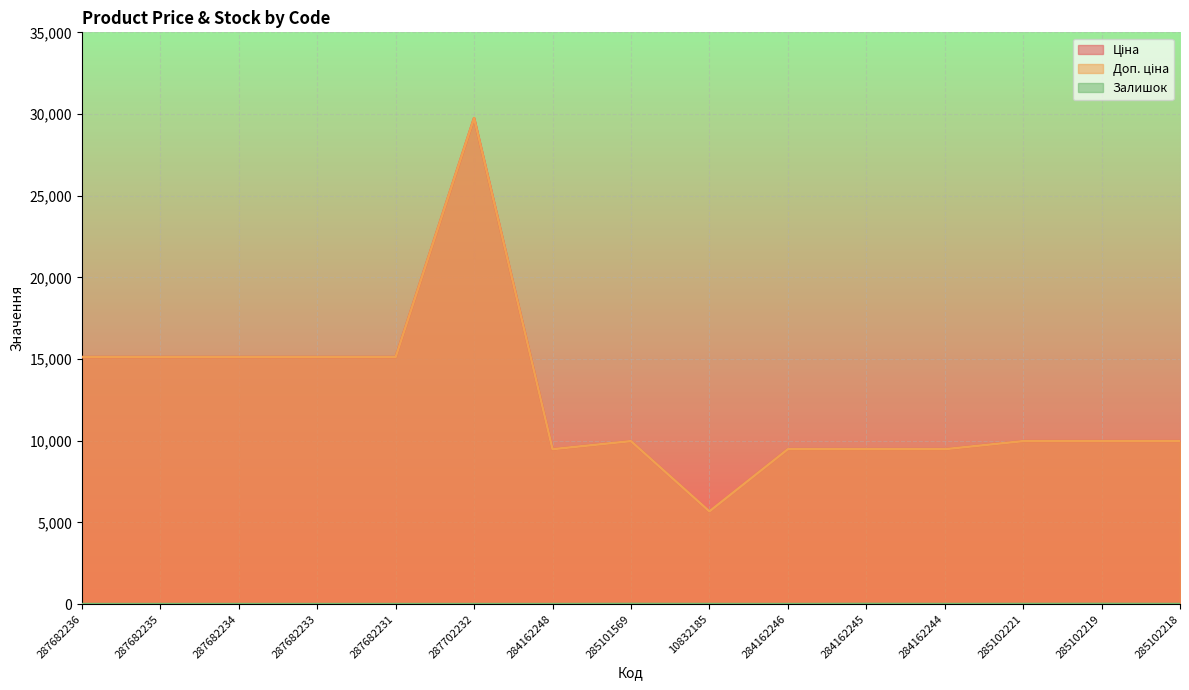

True or false: Залишок and Доп. ціна intersect in this chart.

False